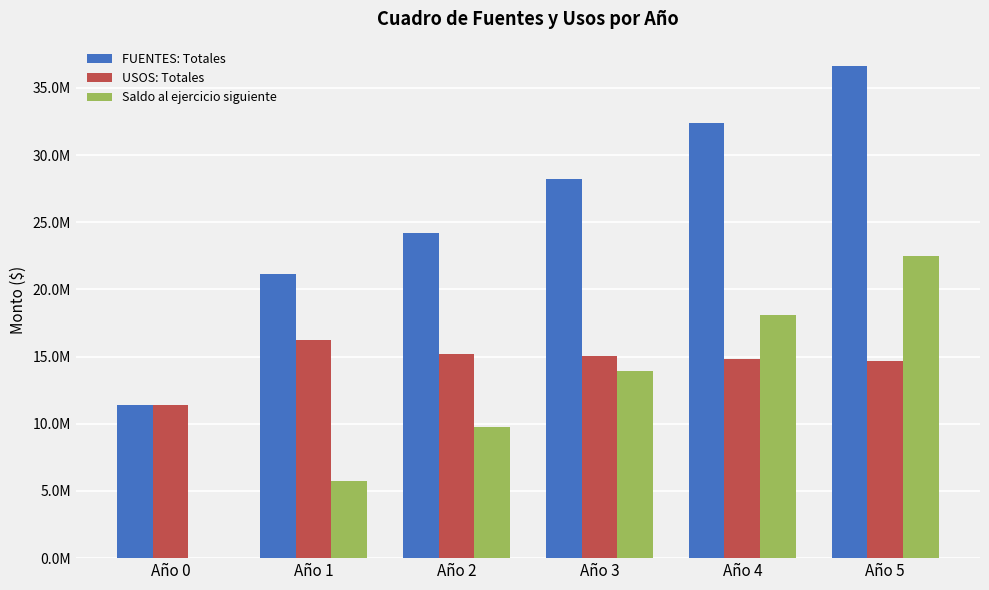

Which series has the largest total across all categories?

FUENTES: Totales